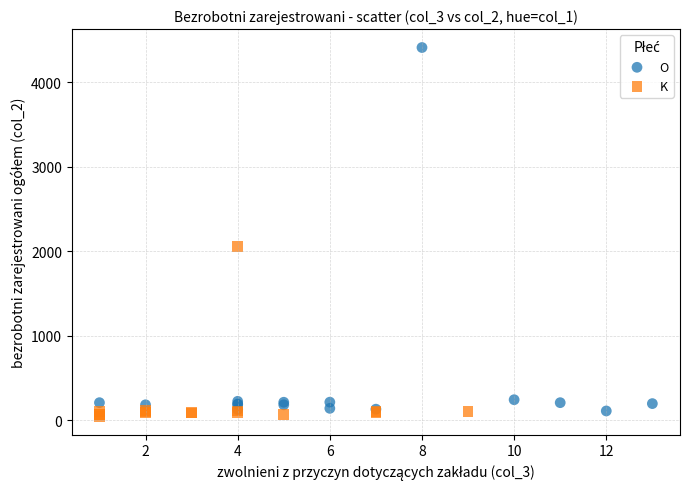

What are all the series names shown in the legend?

O, K